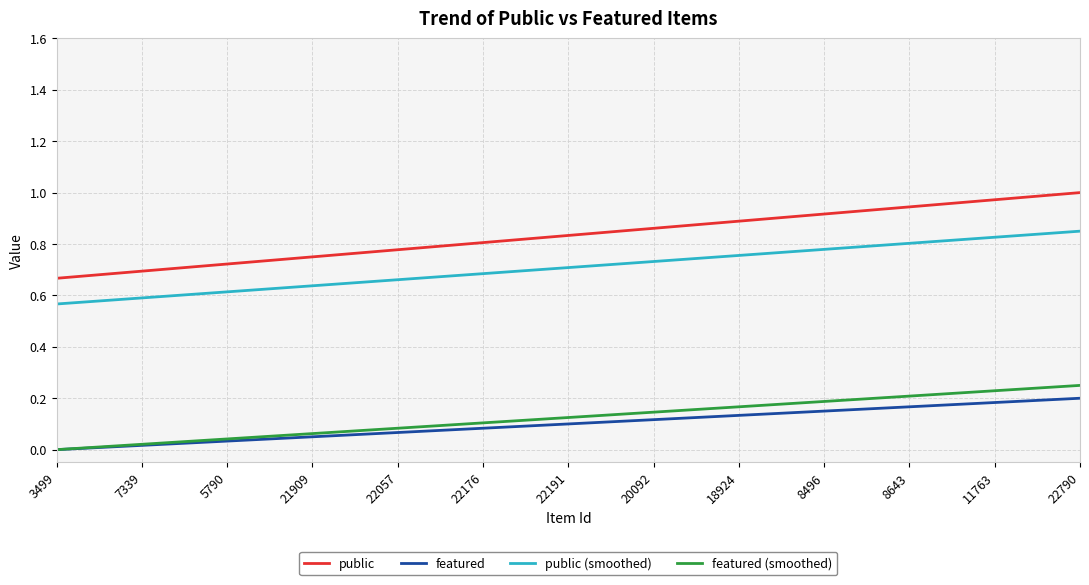

What is the difference between the maximum and minimum values in the public (smoothed) series?

0.3